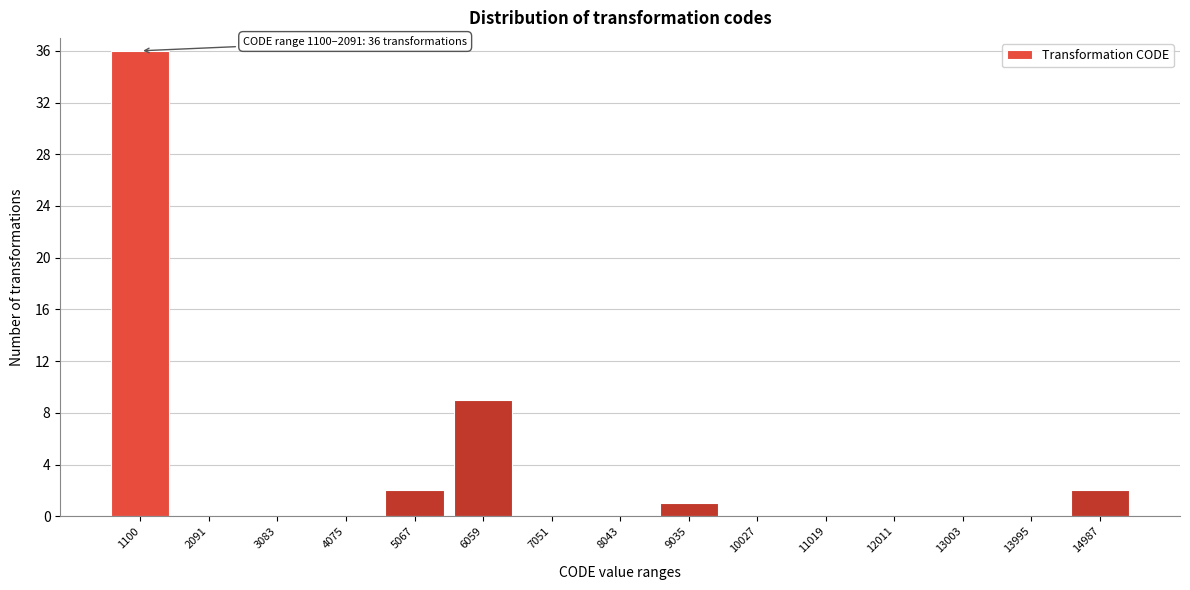

Reading left to right, transcribe all the data shown in this chart.

1100=36	2091=0	3083=0	4075=0	5067=2	6059=9	7051=0	8043=0	9035=1	10027=0	11019=0	12011=0	13003=0	13995=0	14987=2